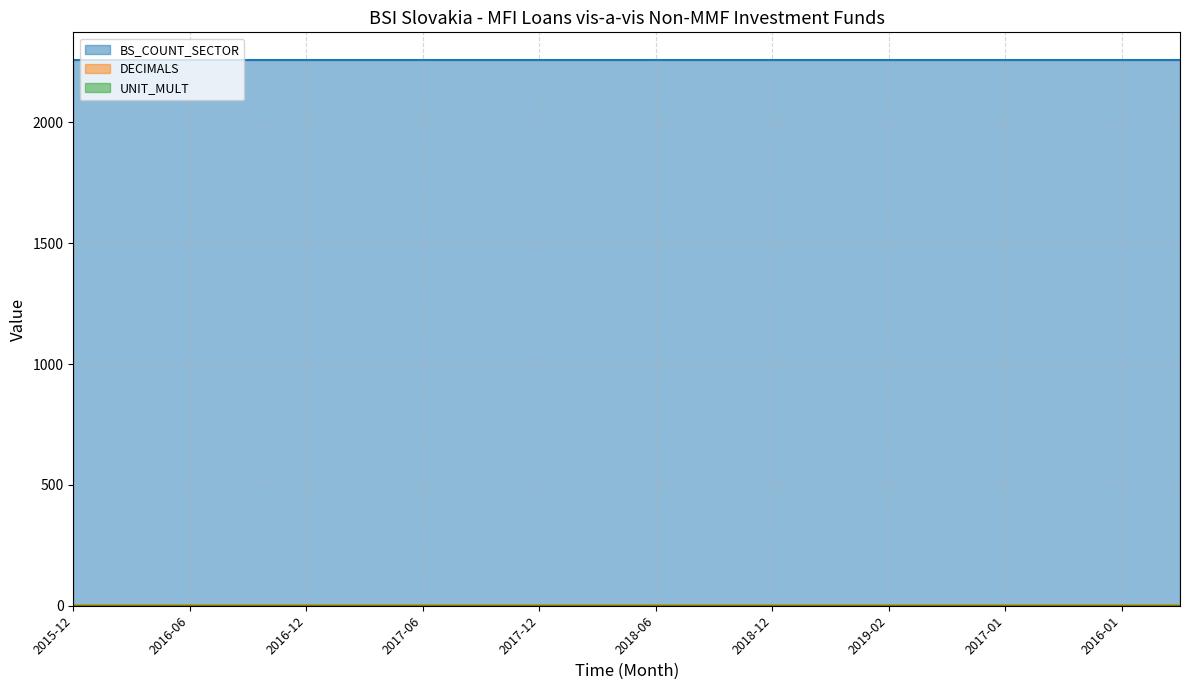

At 2016-06, list the series in order from smallest to largest.

UNIT_MULT, DECIMALS, BS_COUNT_SECTOR